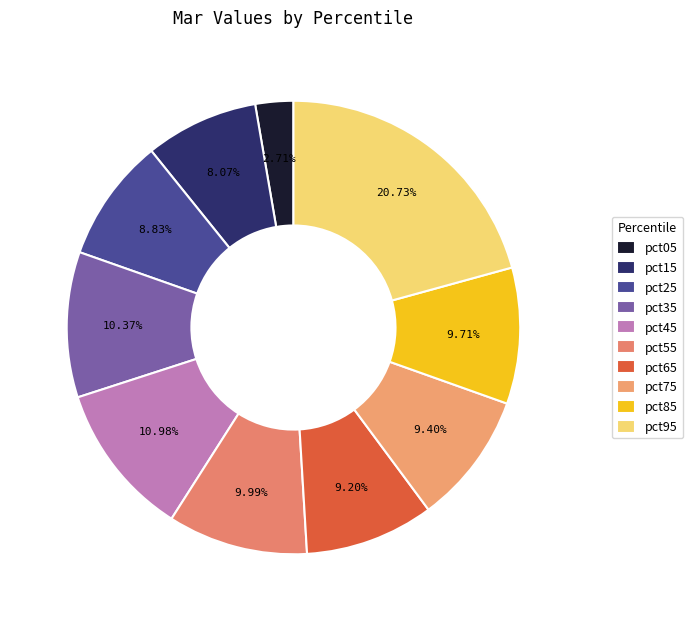

Count the number of slices in the pie.

10